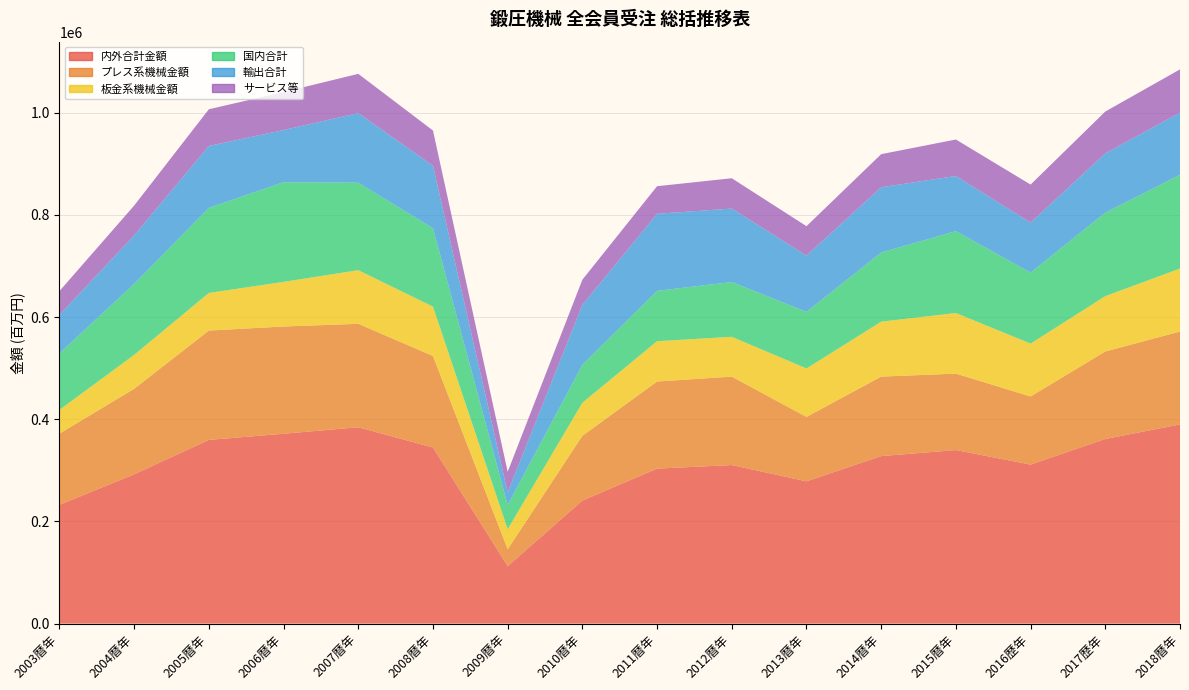

Reading right to left, list all the values displayed in this chart.

内外合計金額: 2018暦年=389838	2017歴年=361388	2016歴年=311265	2015暦年=339695	2014暦年=327886	2013暦年=278497	2012暦年=310375	2011暦年=303408	2010暦年=240809	2009暦年=112441	2008暦年=344728	2007暦年=384339	2006暦年=371616	2005暦年=359588	2004暦年=292264	2003暦年=232468
プレス系機械金額: 2018暦年=181899	2017歴年=171258	2016歴年=133334	2015暦年=149633	2014暦年=155603	2013暦年=126104	2012暦年=173093	2011暦年=170483	2010暦年=126791	2009暦年=33013	2008暦年=179102	2007暦年=202497	2006暦年=209932	2005暦年=214032	2004暦年=167395	2003暦年=139405
板金系機械金額: 2018暦年=123285	2017歴年=108310	2016歴年=103521	2015暦年=118592	2014暦年=107535	2013暦年=94829	2012暦年=77935	2011暦年=78890	2010暦年=64779	2009暦年=39276	2008暦年=96672	2007暦年=104967	2006暦年=87355	2005暦年=73632	2004暦年=66408	2003暦年=46563
国内合計: 2018暦年=183467	2017歴年=163455	2016歴年=138953	2015暦年=160267	2014暦年=135346	2013暦年=110784	2012暦年=107250	2011暦年=98584	2010暦年=74158	2009暦年=47474	2008暦年=153511	2007暦年=171201	2006暦年=195216	2005暦年=166468	2004暦年=138848	2003暦年=110651
輸出合計: 2018暦年=121720	2017歴年=116108	2016歴年=97901	2015暦年=107957	2014暦年=127794	2013暦年=110148	2012暦年=143778	2011暦年=150788	2010暦年=117411	2009暦年=24815	2008暦年=122262	2007暦年=136263	2006暦年=102072	2005暦年=121195	2004暦年=94957	2003暦年=75315
サービス等: 2018暦年=84657	2017歴年=81823	2016歴年=74412	2015暦年=71467	2014暦年=64747	2013暦年=57567	2012暦年=59347	2011暦年=54037	2010暦年=49240	2009暦年=40160	2008暦年=68941	2007暦年=76864	2006暦年=74317	2005暦年=71911	2004暦年=58448	2003暦年=46489